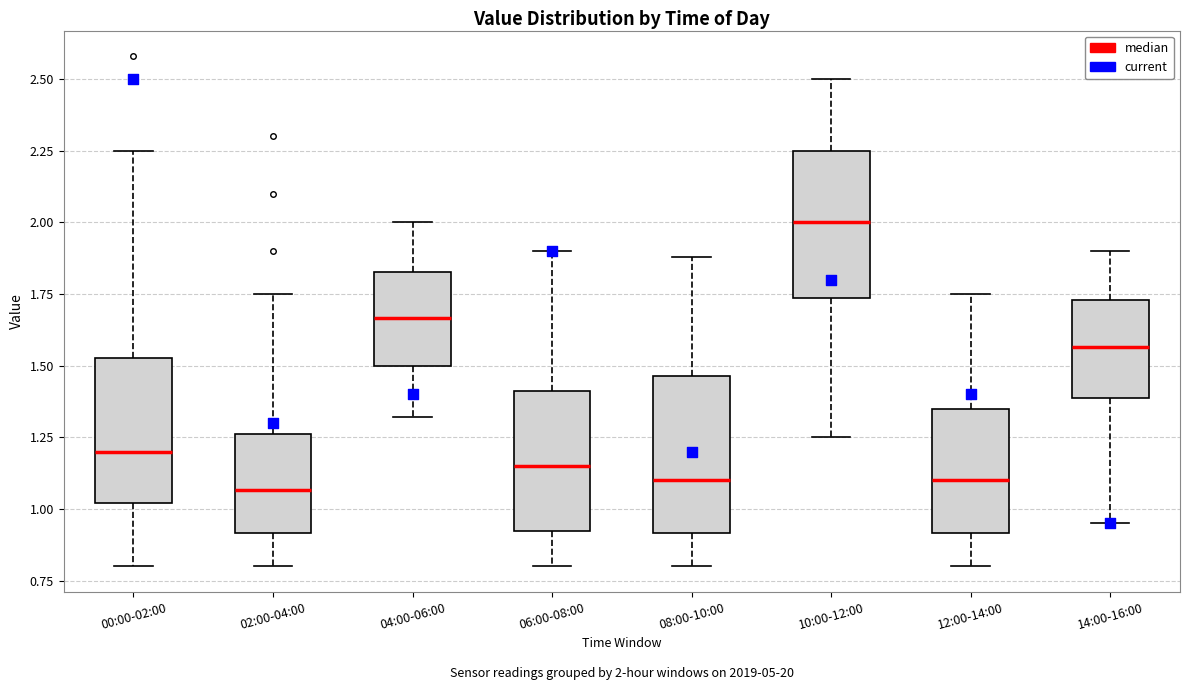

Reading left to right, transcribe this box plot: for each box, give where its median line is, the range the box spans, and where its two whiskers end, as read against the y-axis. The values are not printed on the chart, so give them approximately, as read against the axis.

00:00-02:00: median 1.20, box 1.00 to 1.55, whiskers 0.80 to 2.25
02:00-04:00: median 1.05, box 0.90 to 1.25, whiskers 0.80 to 1.75
04:00-06:00: median 1.65, box 1.50 to 1.85, whiskers 1.30 to 2.00
06:00-08:00: median 1.15, box 0.90 to 1.40, whiskers 0.80 to 1.90
08:00-10:00: median 1.10, box 0.90 to 1.45, whiskers 0.80 to 1.90
10:00-12:00: median 2.00, box 1.75 to 2.25, whiskers 1.25 to 2.50
12:00-14:00: median 1.10, box 0.90 to 1.35, whiskers 0.80 to 1.75
14:00-16:00: median 1.55, box 1.40 to 1.75, whiskers 0.95 to 1.90